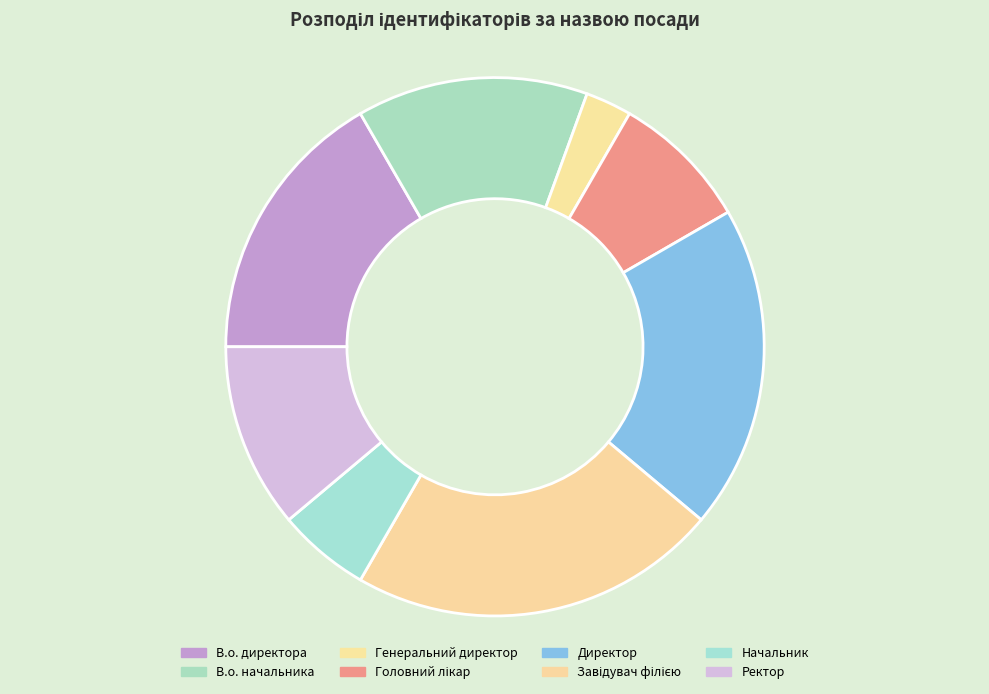

True or false: Головний лікар accounts for 8% of the total.

True